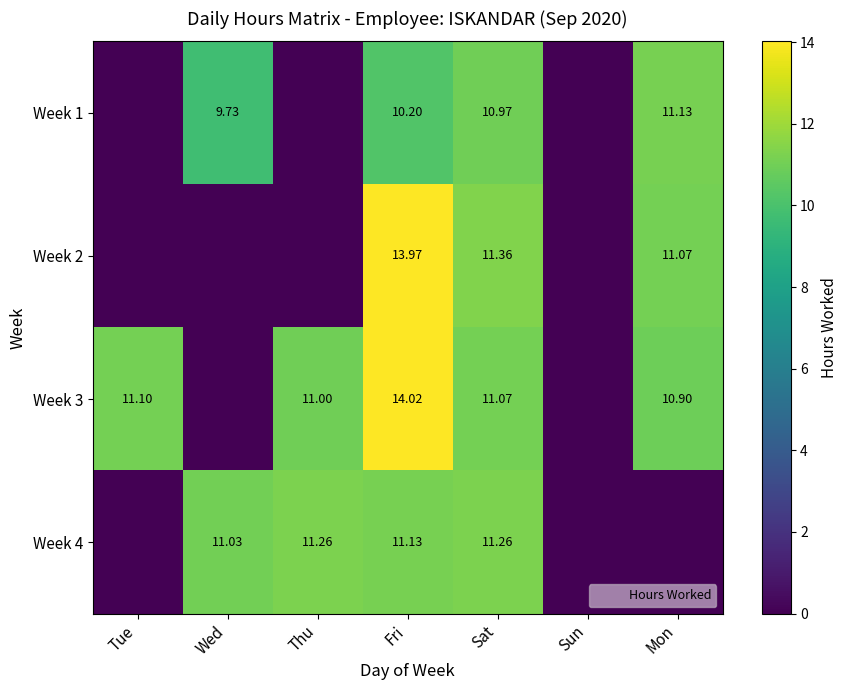

What is the average value of the Week 4 series?

6.4